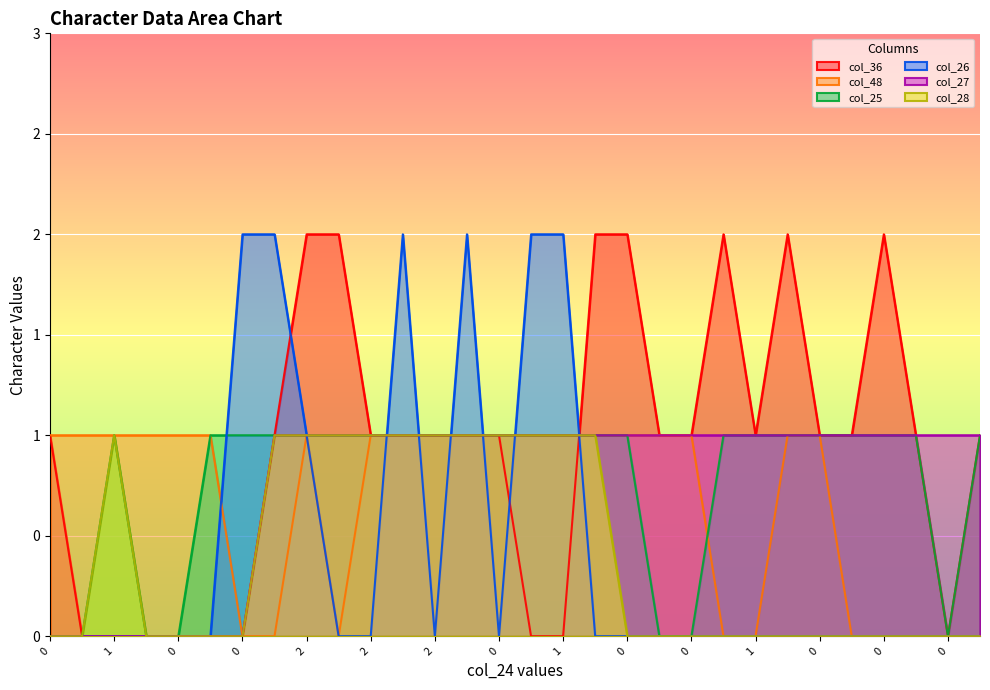

At how many categories does at least one series exceed 0?

30